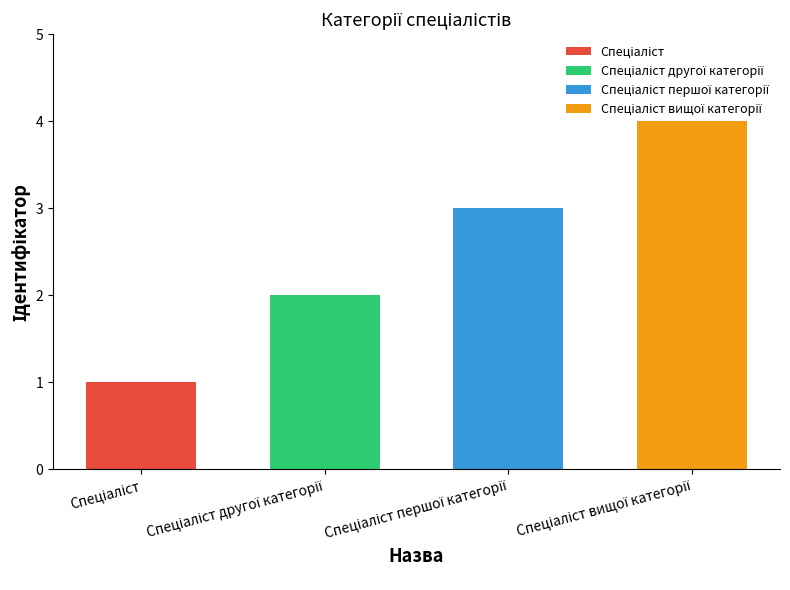

Does the chart contain stacked bars?

No